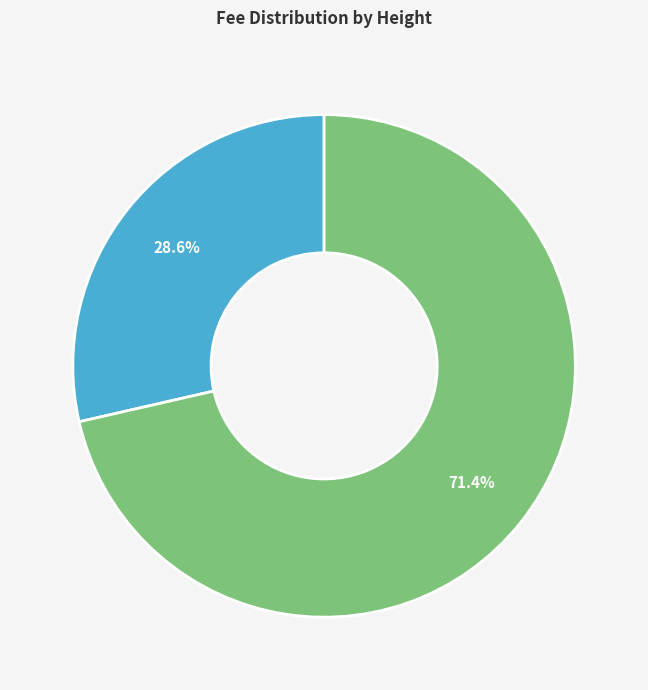

Does any single category account for the majority?

Yes